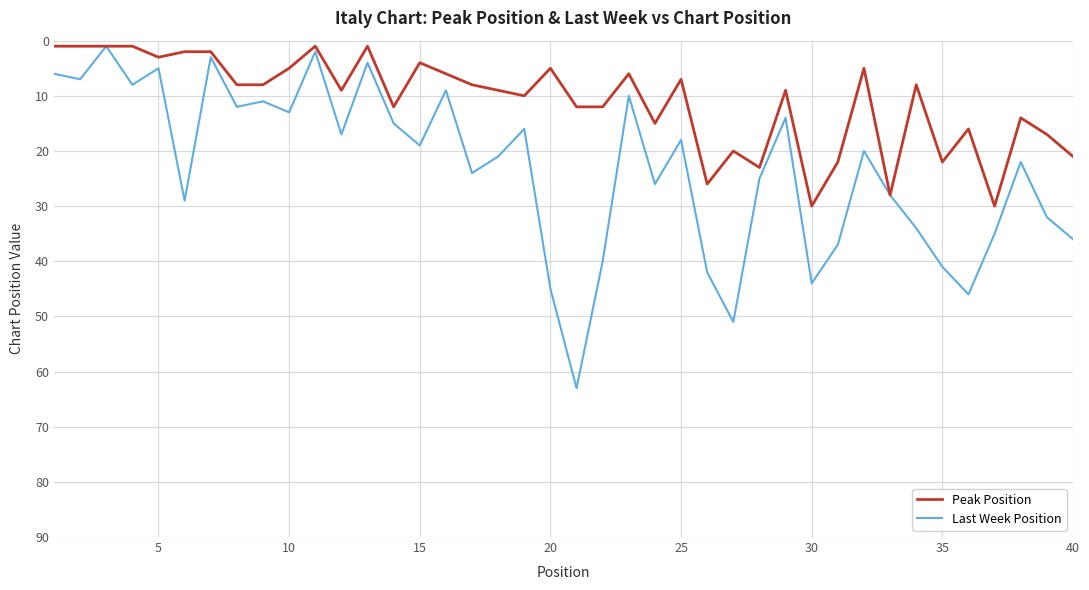

What is the lowest value of the Peak Position series?

1